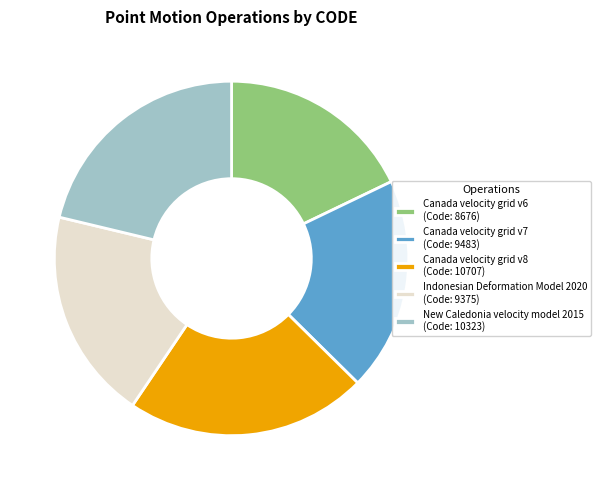

Is there any slice that represents more than half of the pie?

No